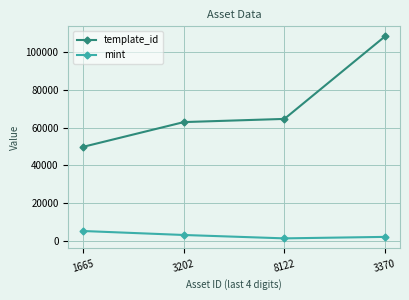

Which series has the largest range (max minus min)?

template_id